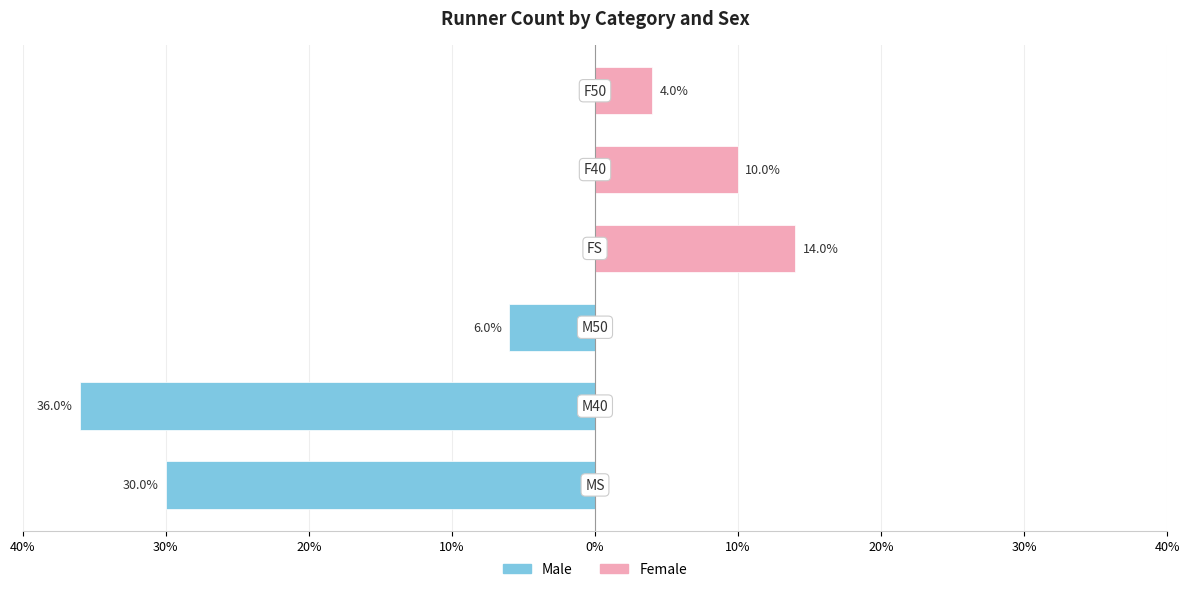

Reading right to left, what are all the values shown in this chart?

Male: 10%=0.0	0%=0.0	10%=0.0	20%=-6.0	30%=-36.0	40%=-30.0
Female: 10%=4.0	0%=10.0	10%=14.0	20%=0.0	30%=0.0	40%=0.0